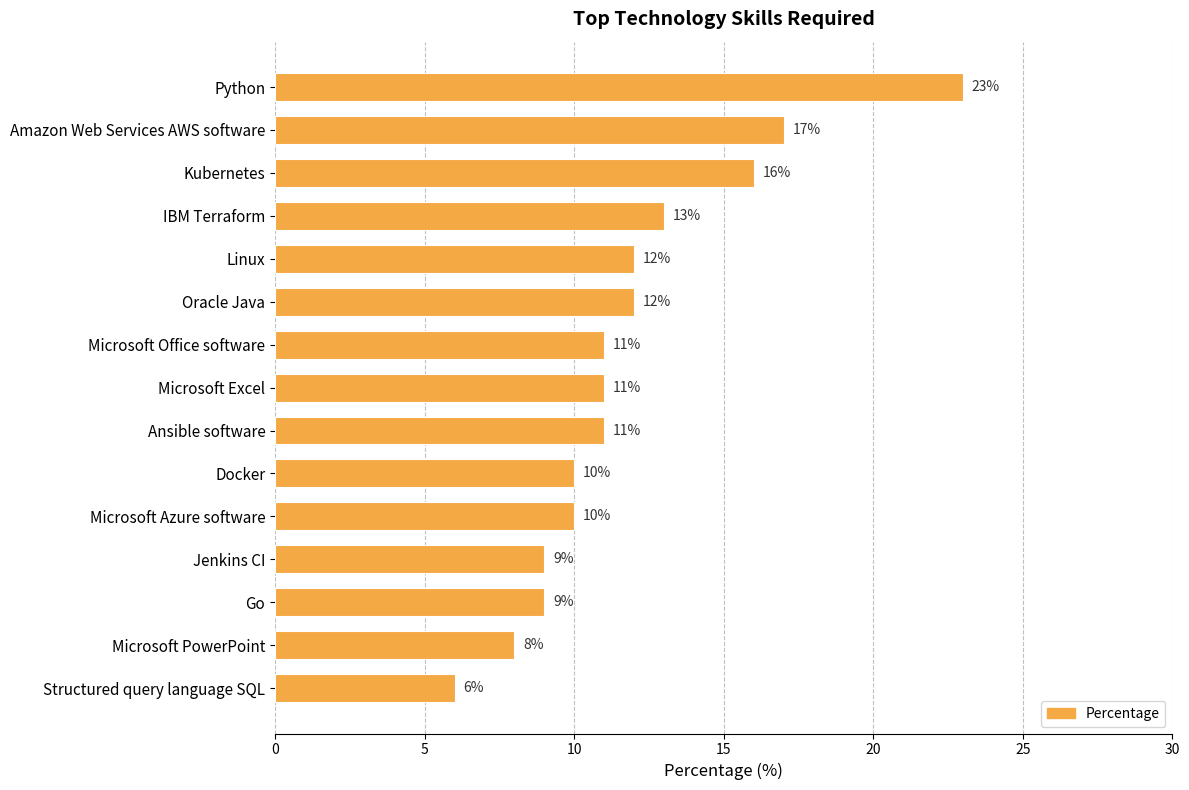

Between Structured query language SQL and Microsoft Office software, which is larger?

Microsoft Office software